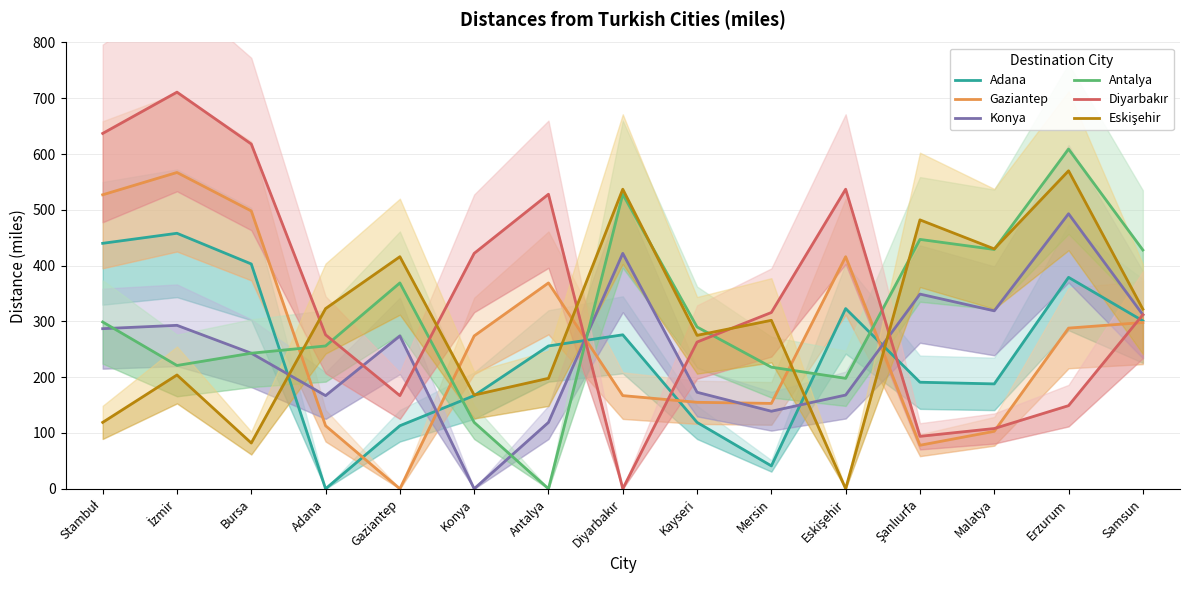

After their last crossing, which series has the higher values: Konya or Diyarbakır?

Konya